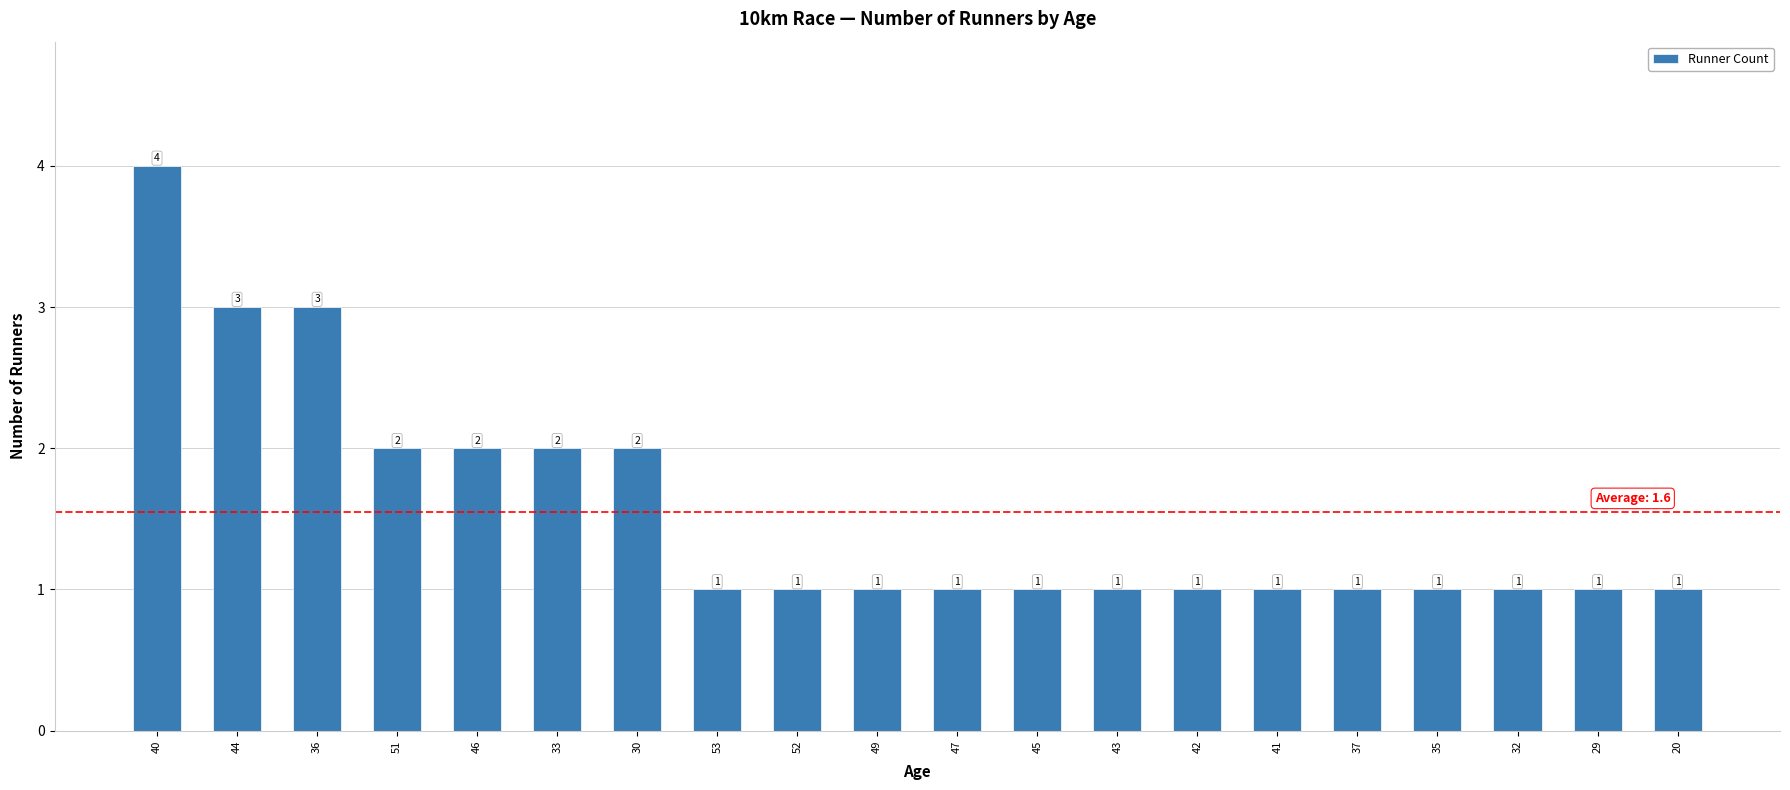

Is it true that the value at 29 is 1?

True